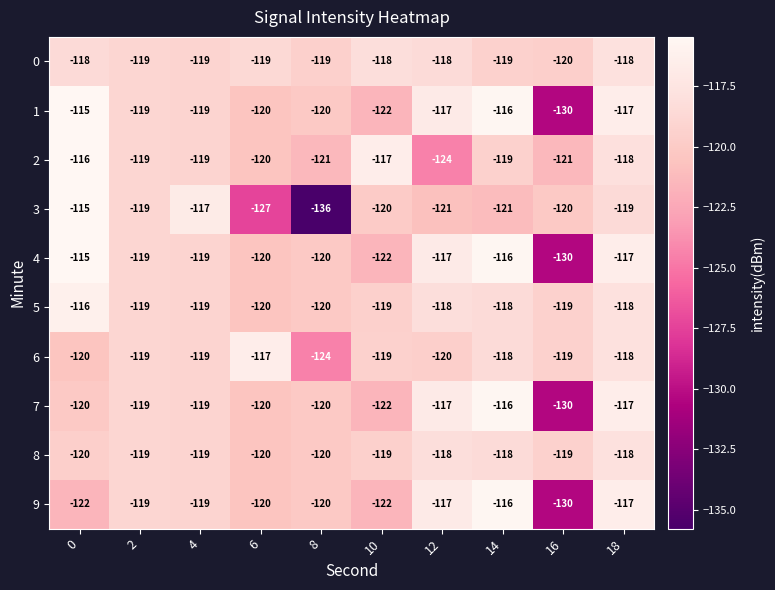

Which series has the largest range (max minus min)?

3